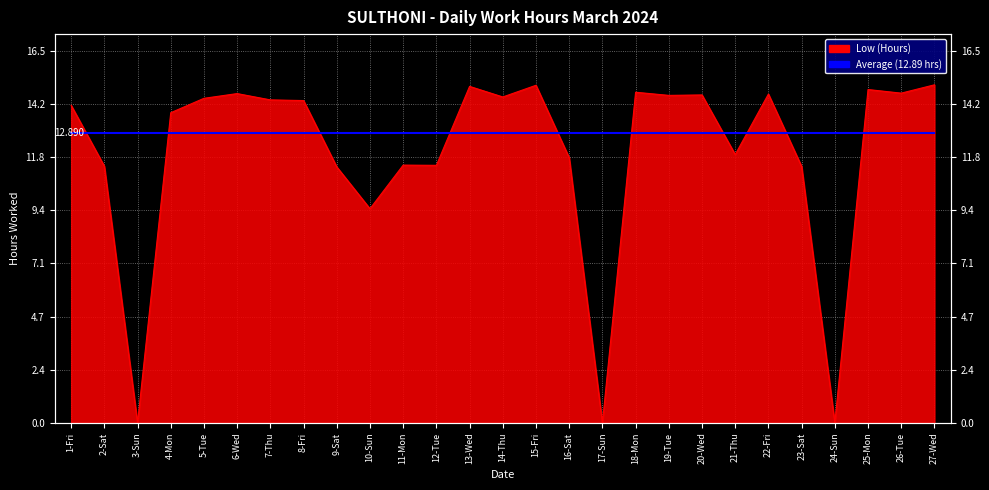

What position from the left is 9-Sat?

9